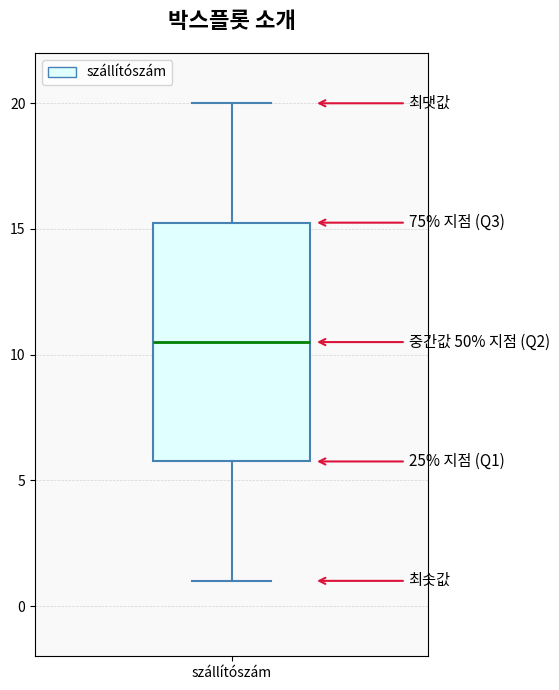

Transcribe this box plot: give where the median line is, the range the box spans, and where the two whiskers end, as read against the y-axis. The values are not printed on the chart, so give them approximately, as read against the axis.

median 10.5, box 6.0 to 15.5, whiskers 1.0 to 20.0